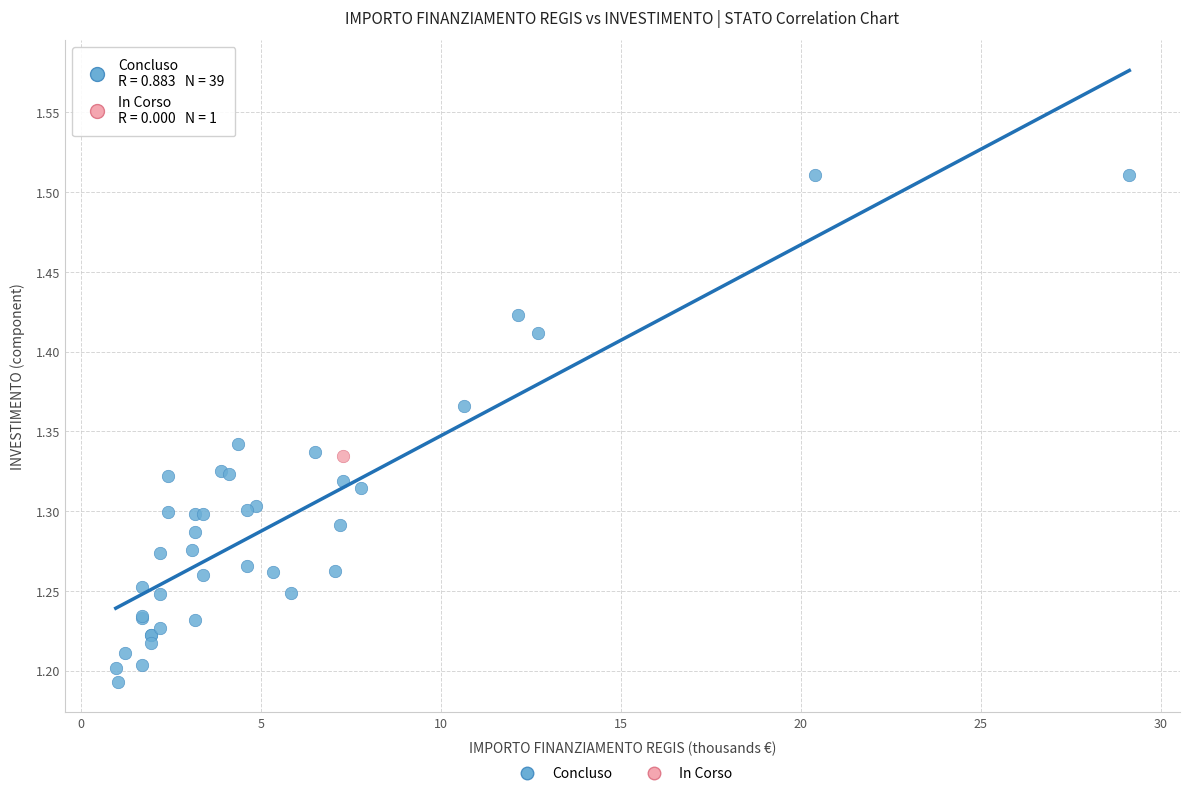

What are all the series names shown in the legend?

Concluso, In Corso